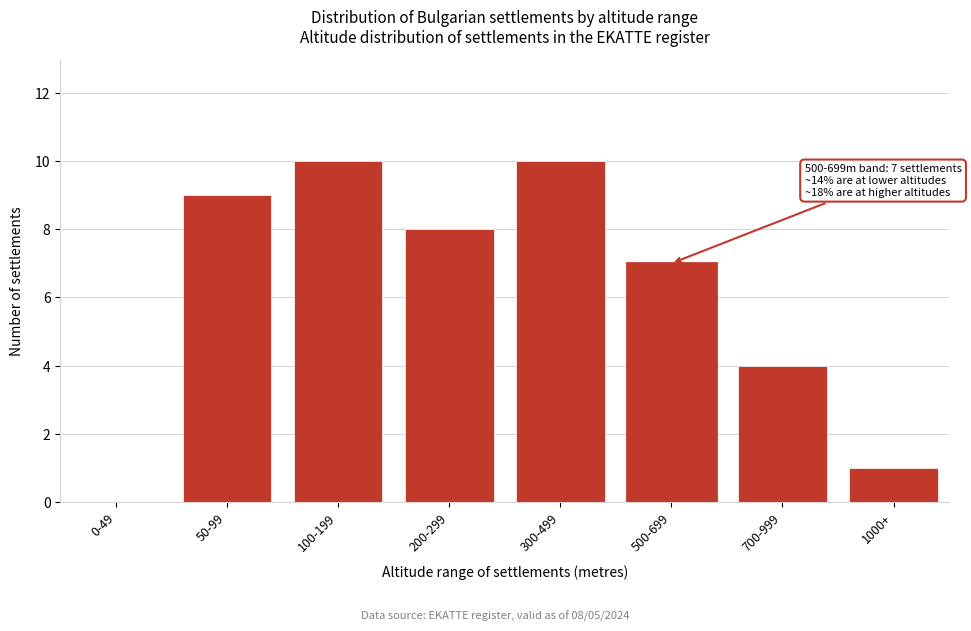

Reading right to left, transcribe all the data shown in this chart.

1000+=1	700-999=4	500-699=7	300-499=10	200-299=8	100-199=10	50-99=9	0-49=0